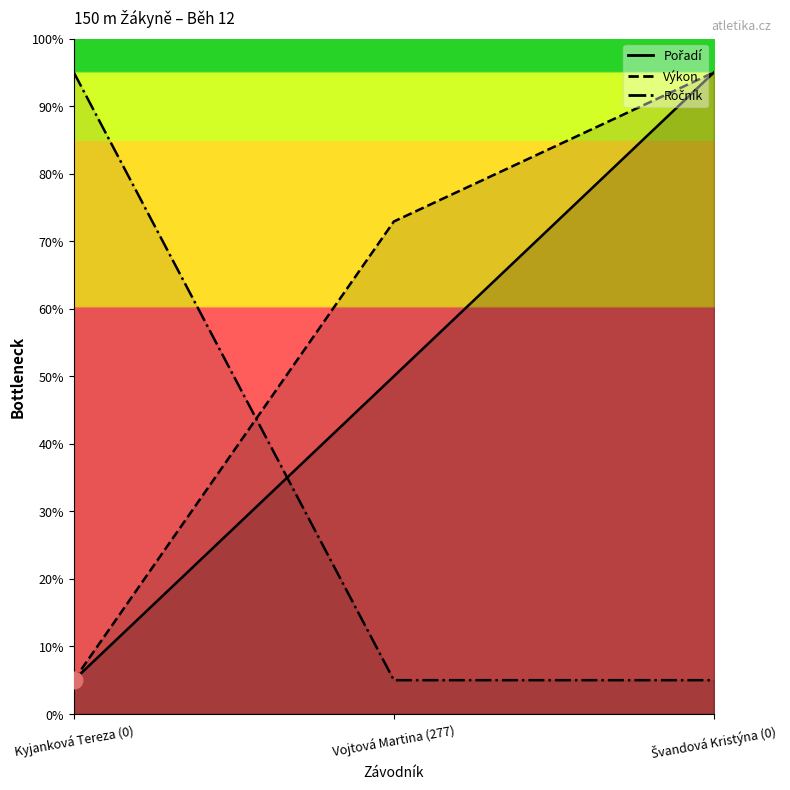

What is the difference between the second highest and minimum values in the Pořadí series?

45.0